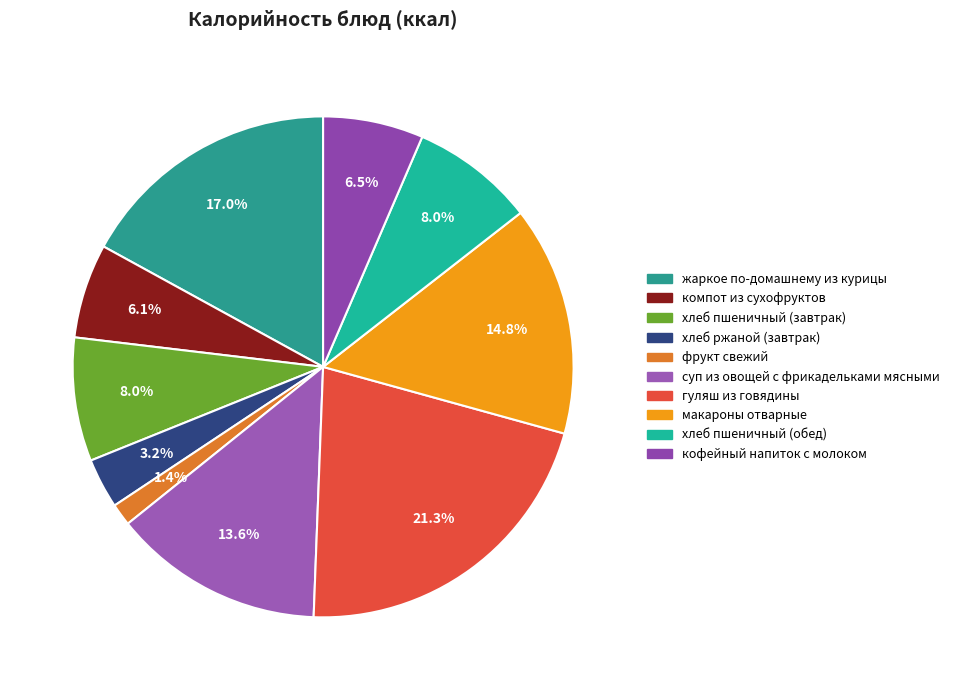

Rank the categories by value from highest to lowest.

гуляш из говядины, жаркое по-домашнему из курицы, макароны отварные, суп из овощей с фрикадельками мясными, хлеб пшеничный (завтрак), хлеб пшеничный (обед), кофейный напиток с молоком, компот из сухофруктов, хлеб ржаной (завтрак), фрукт свежий